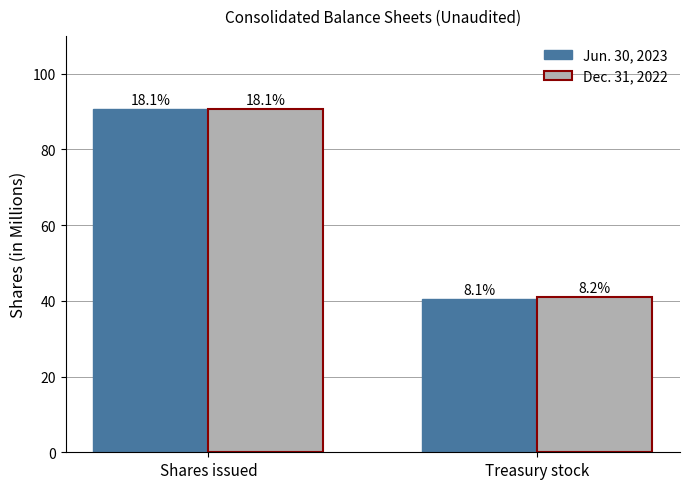

True or false: Dec. 31, 2022 has a value of 61.2 at Shares issued.

False